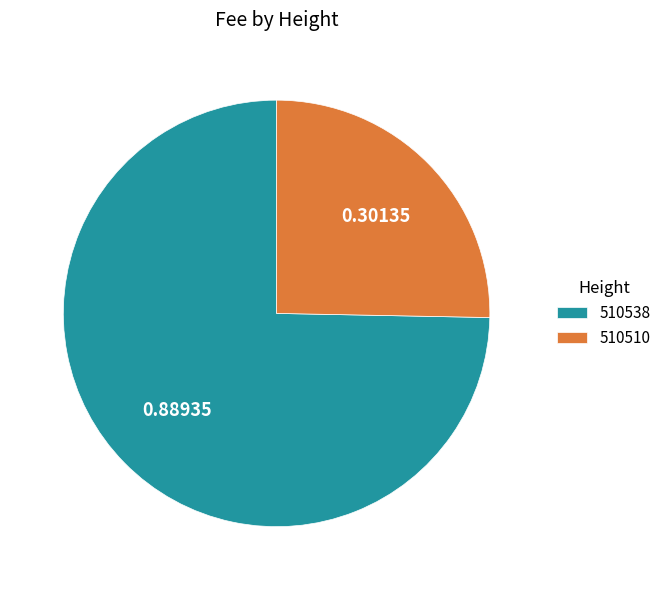

What is the smallest slice in the pie chart?

510510